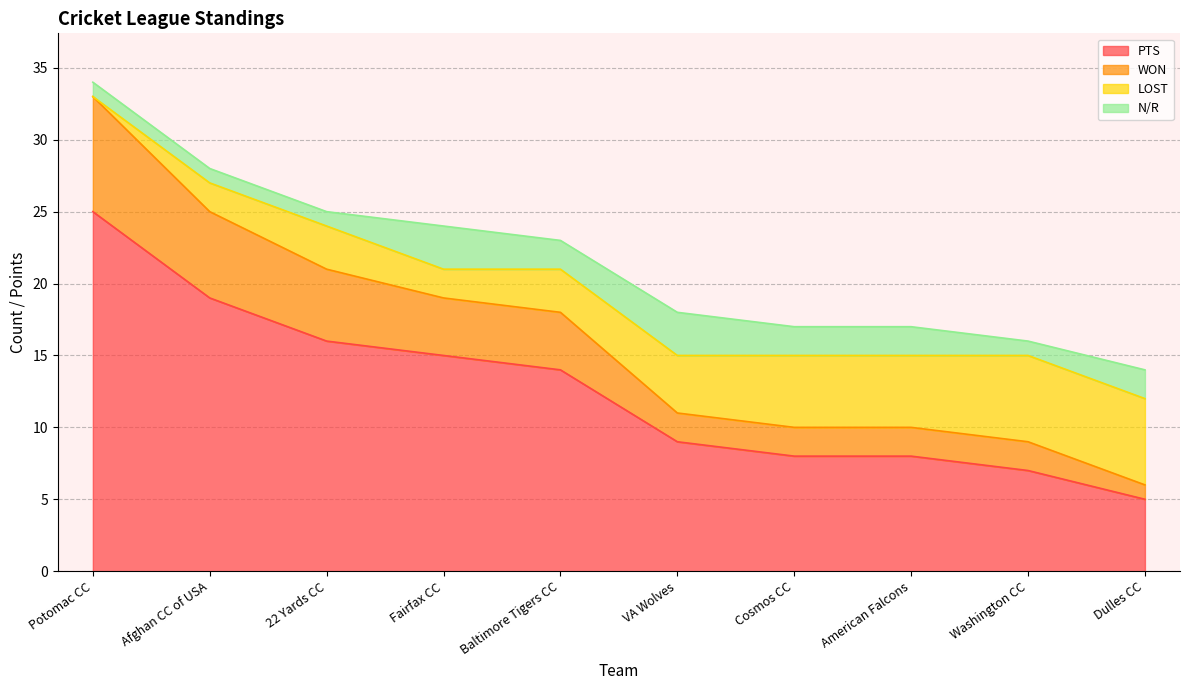

Where does the PTS series first go above 14?

Potomac CC